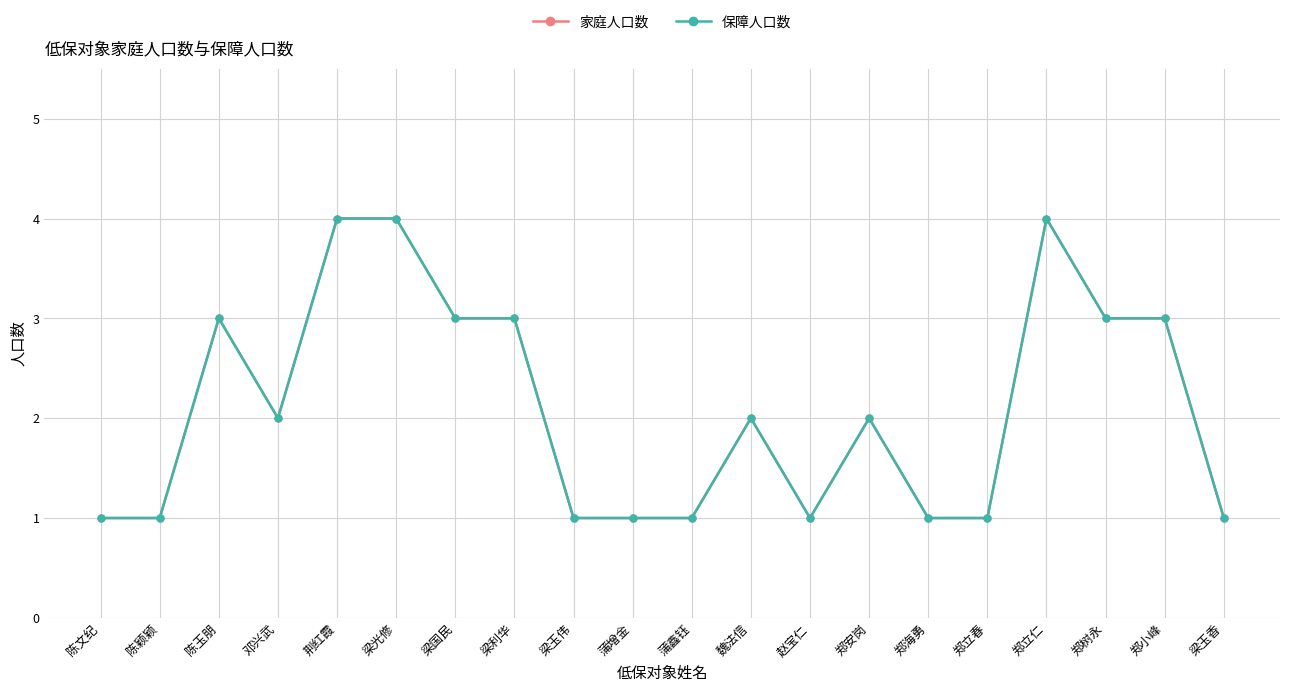

At how many categories does at least one series exceed 3?

3